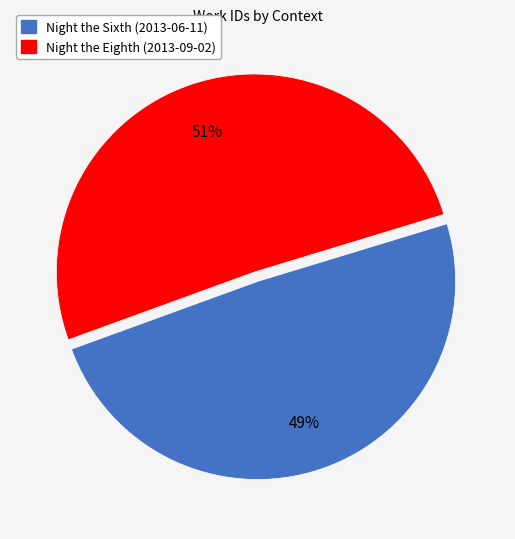

To the nearest percent, what percentage of the pie is Night the Sixth (2013-06-11)?

49%